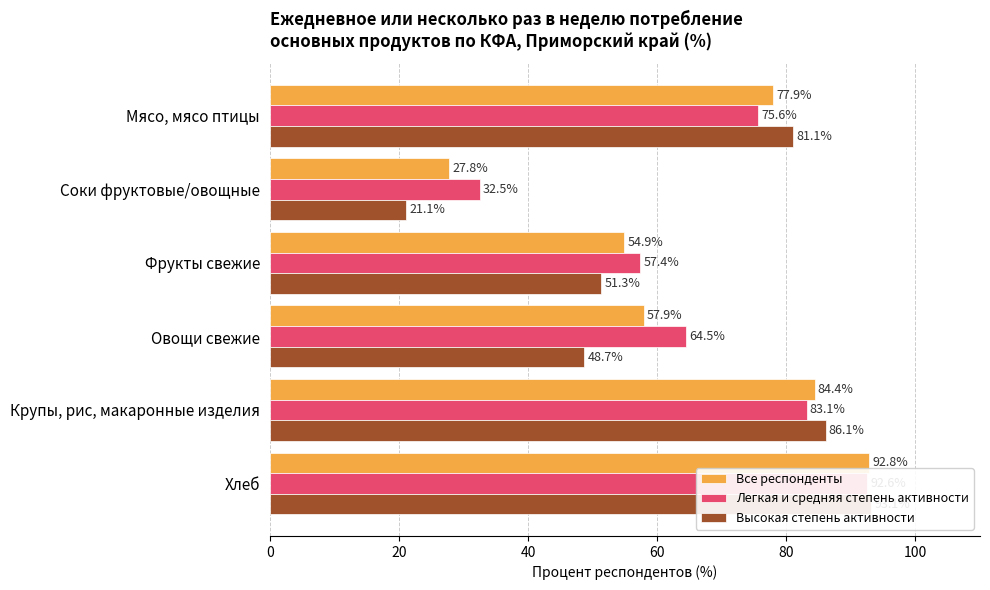

List the series in order of their overall mean, lowest first.

Высокая степень активности, Все респонденты, Легкая и средняя степень активности